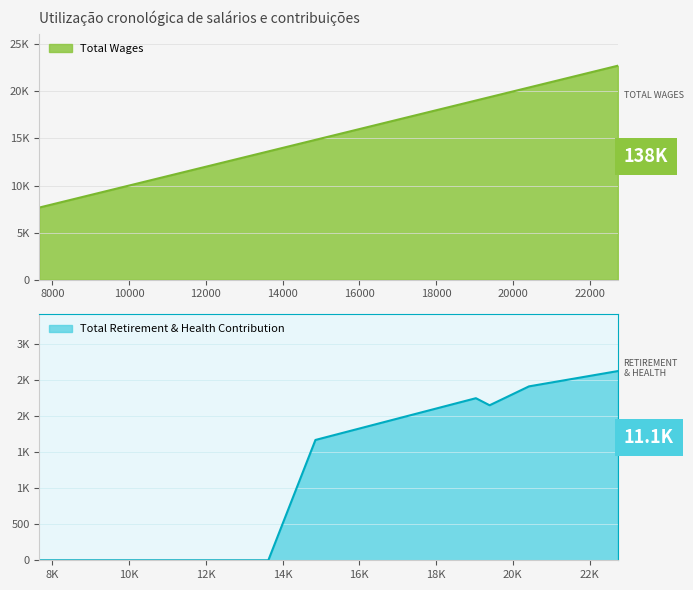

What is the label of the 8th point from the right?

10698